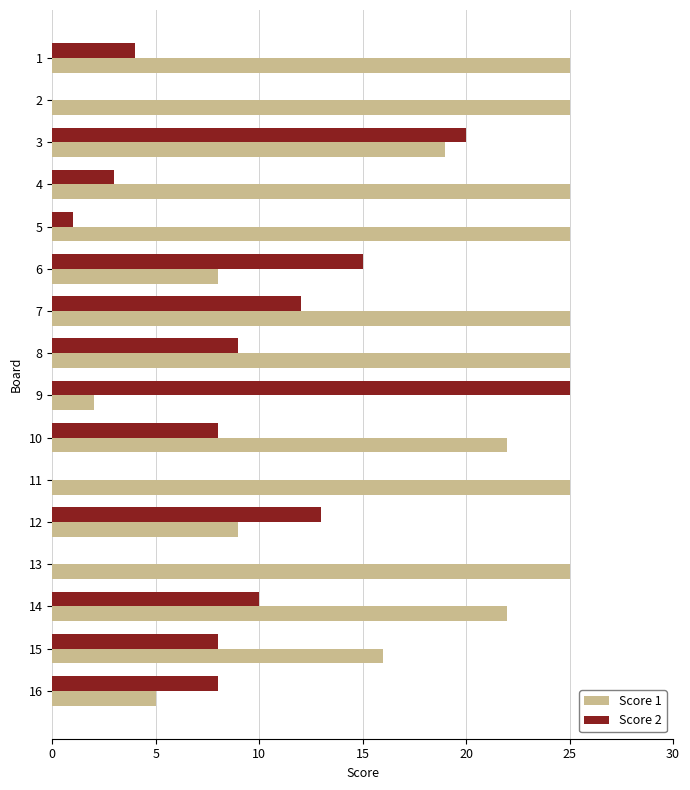

The value of Score 2 at 16 is 8. True or false?

True